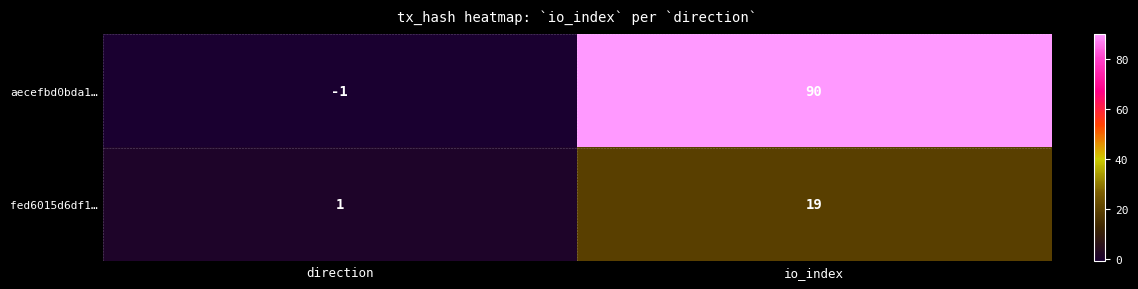

Which series has the largest total across all categories?

aecefbd0bda1…